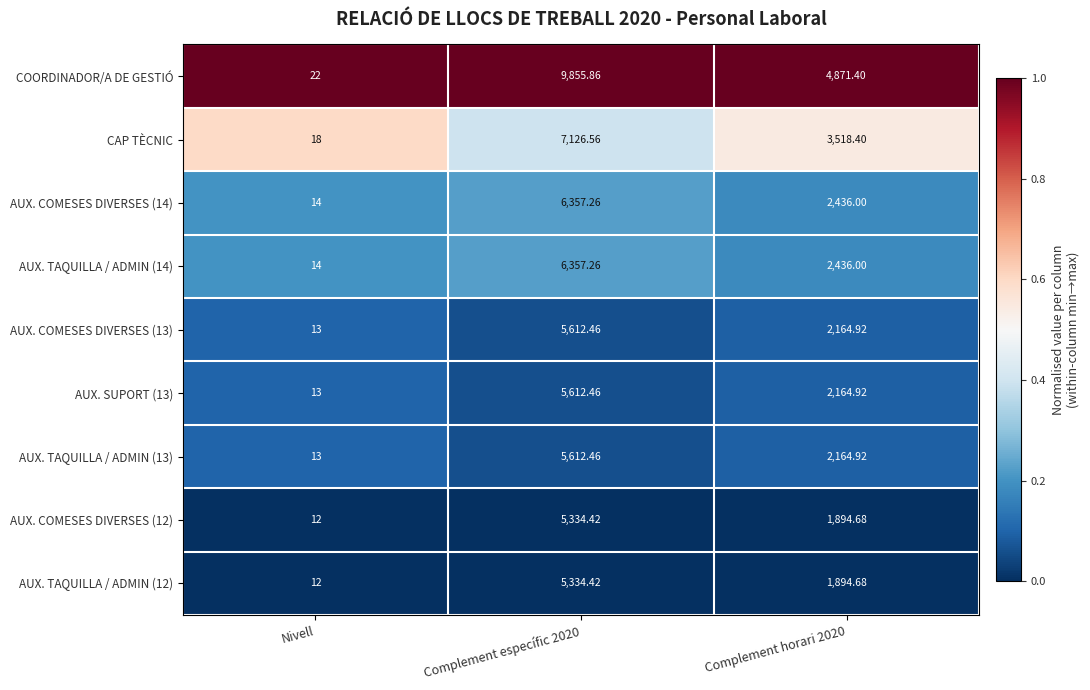

Which label corresponds to the smallest value in the chart?

Nivell